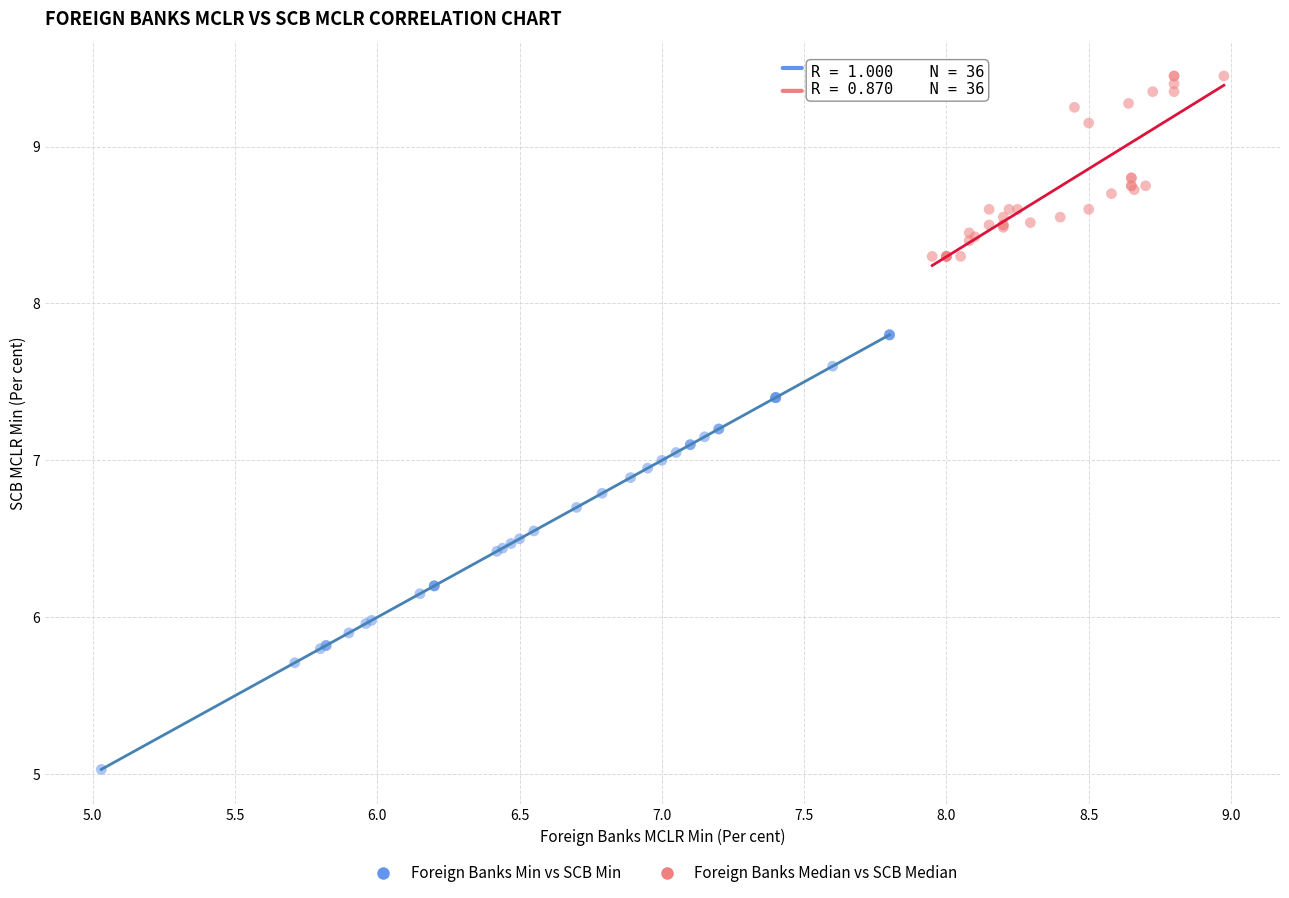

Which series reaches the minimum Y coordinate?

Foreign Banks Min vs SCB Min